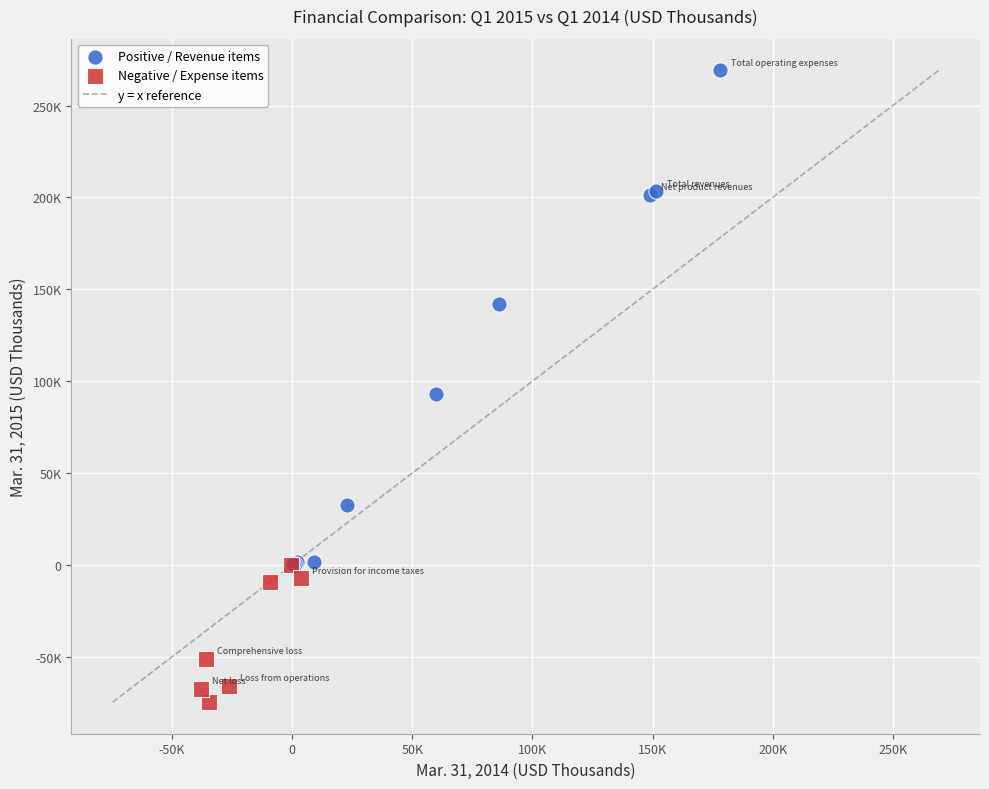

Which series contains the lowest Y value?

Negative / Expense items